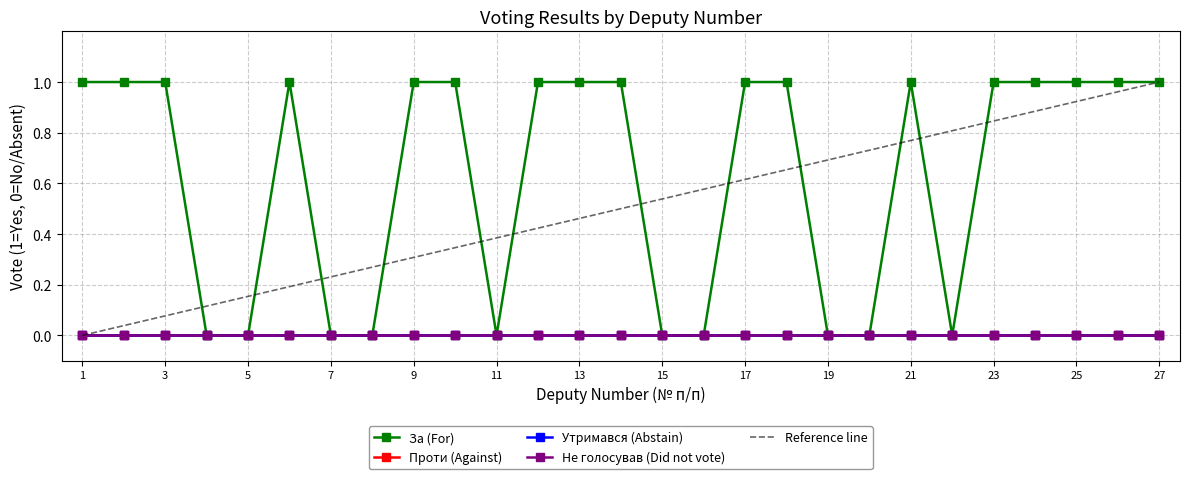

List the series in order of their peak value, highest first.

За (For), Проти (Against), Утримався (Abstain), Не голосував (Did not vote)